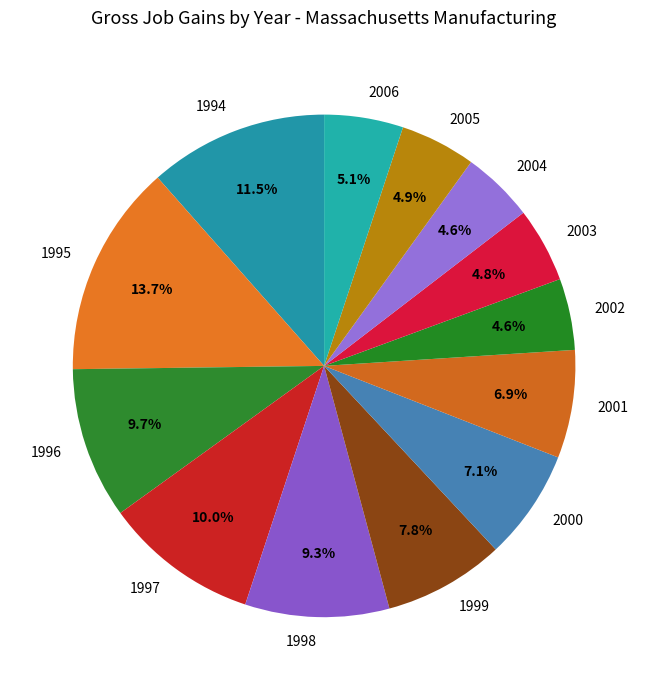

Count the number of slices in the pie.

13